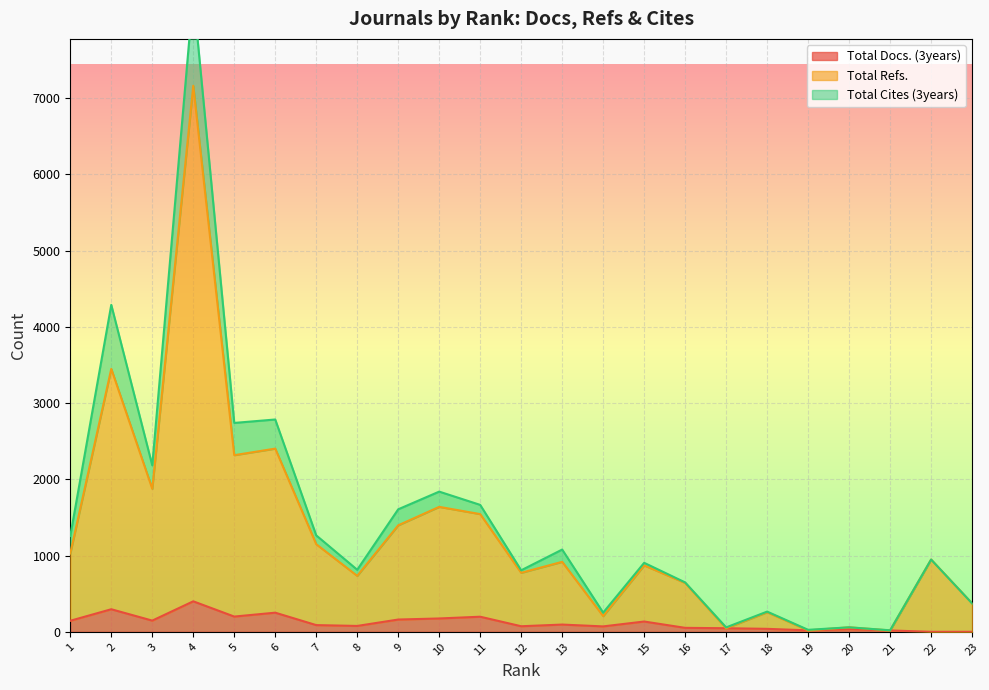

Is the value of Total Refs. at 22 greater than the value of Total Docs. (3years) at 8?

Yes